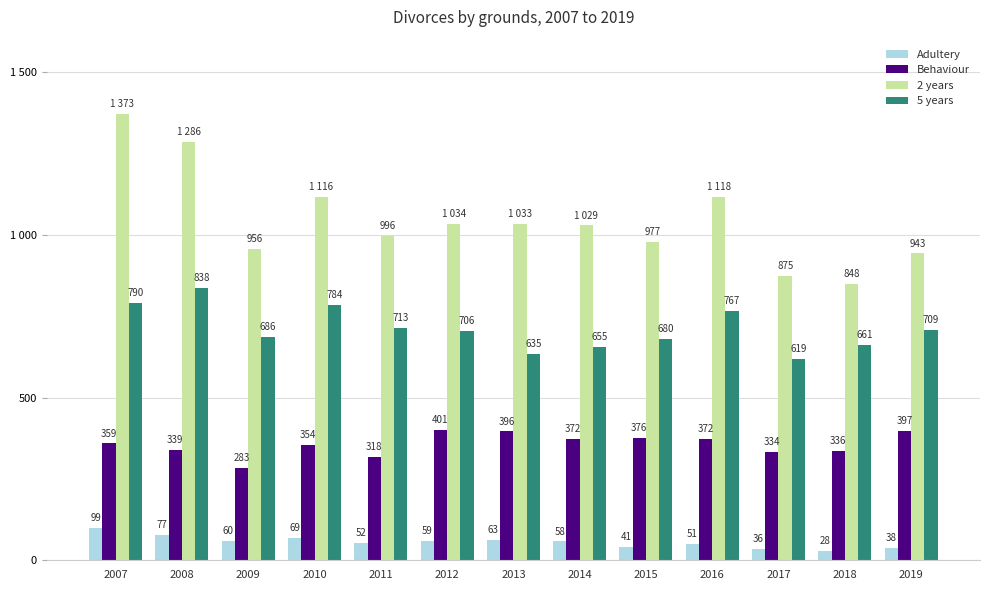

Reading left to right, list all the values displayed in this chart.

Adultery: 99	77	60	69	52	59	63	58	41	51	36	28	38
Behaviour: 359	339	283	354	318	401	396	372	376	372	334	336	397
2 years: 1373	1286	956	1116	996	1034	1033	1029	977	1118	875	848	943
5 years: 790	838	686	784	713	706	635	655	680	767	619	661	709